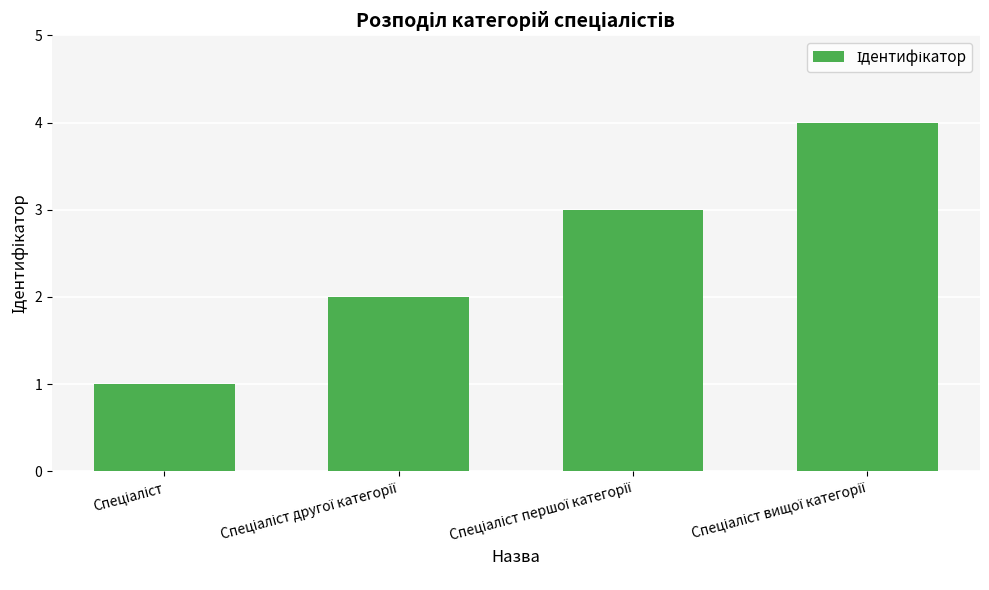

What is the maximum value shown in the chart?

4